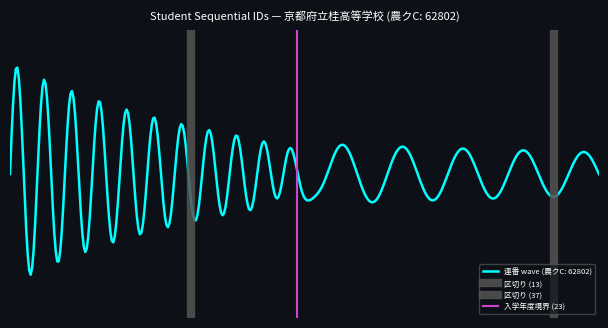

How many data points in 区切り (37) are less than 1?

1